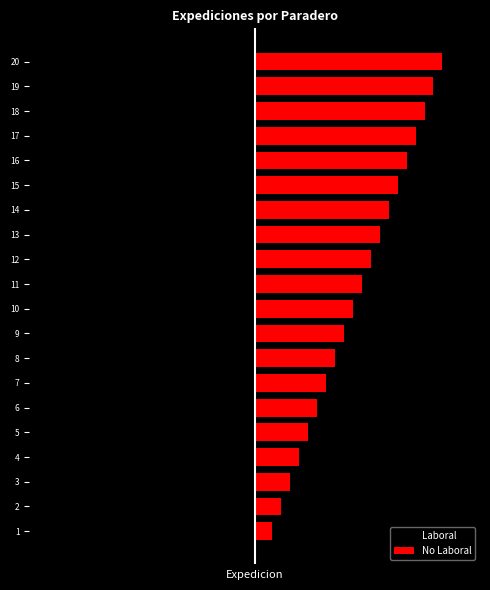

At how many categories does at least one series exceed -17?

20